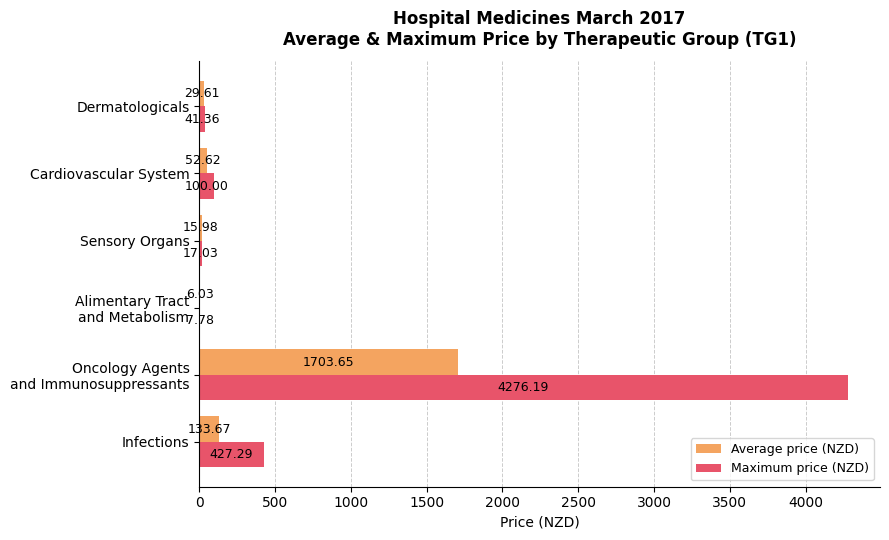

Between Sensory Organs and Dermatologicals, which series saw the biggest shift?

Maximum price (NZD)